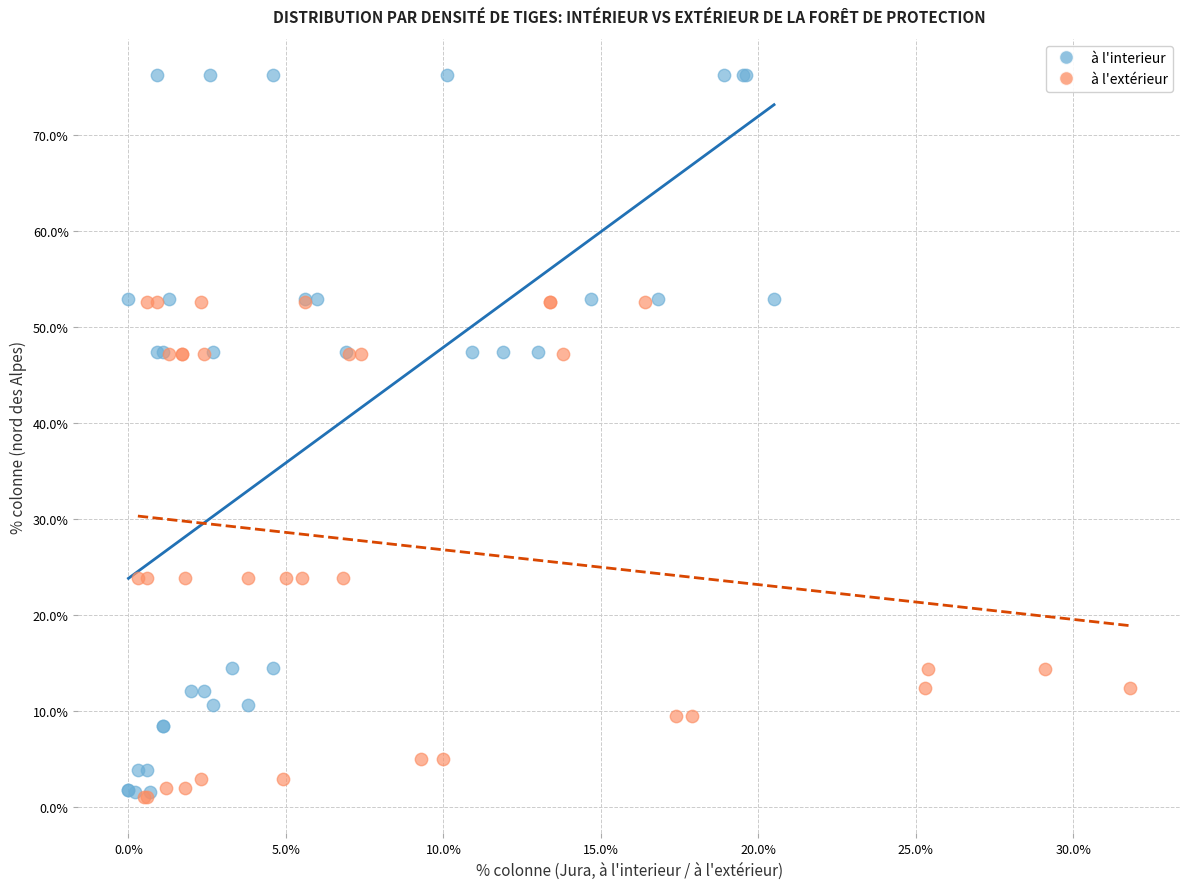

Which series has the largest Y range (max minus min)?

à l'interieur